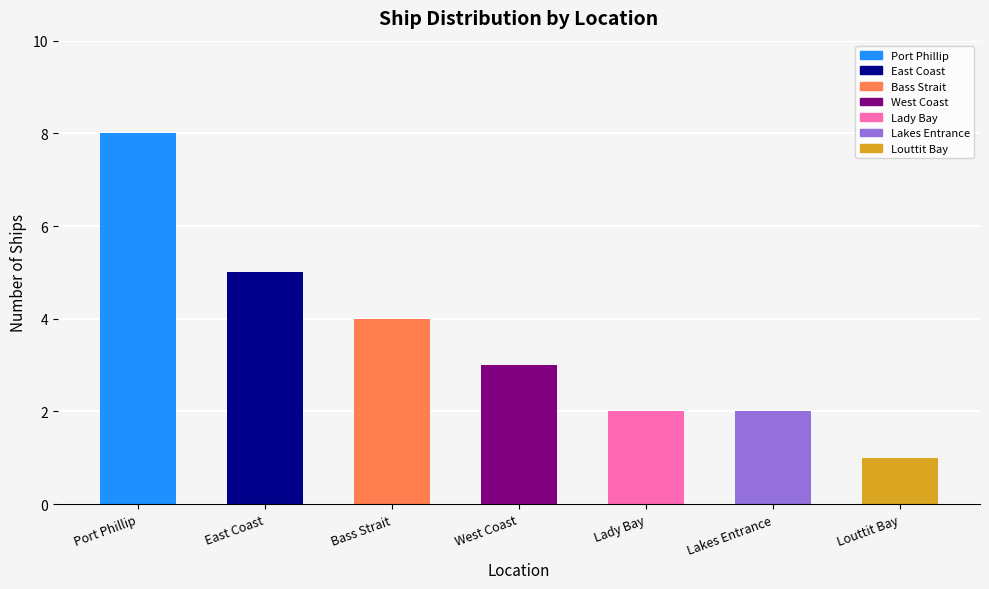

How many values are between 2 and 5?

5